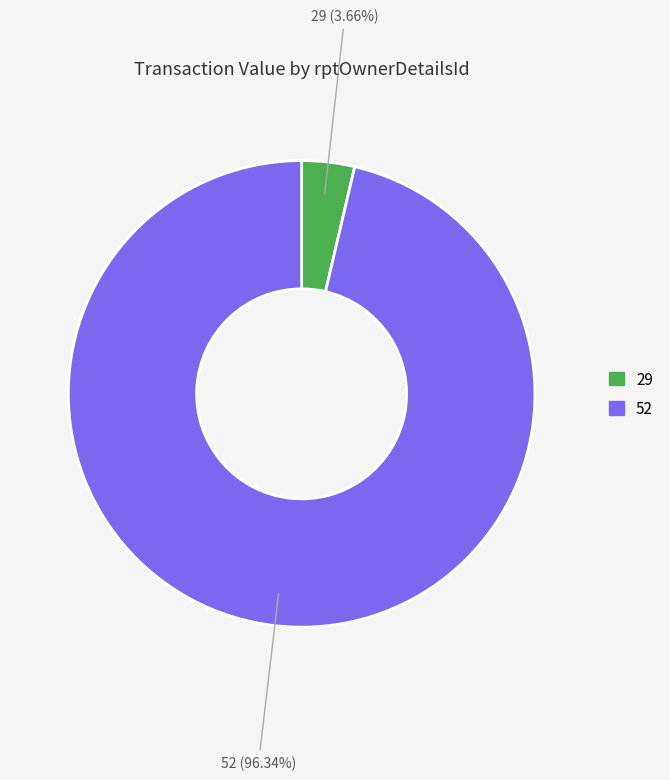

To the nearest percent, what is the average slice percentage?

50%